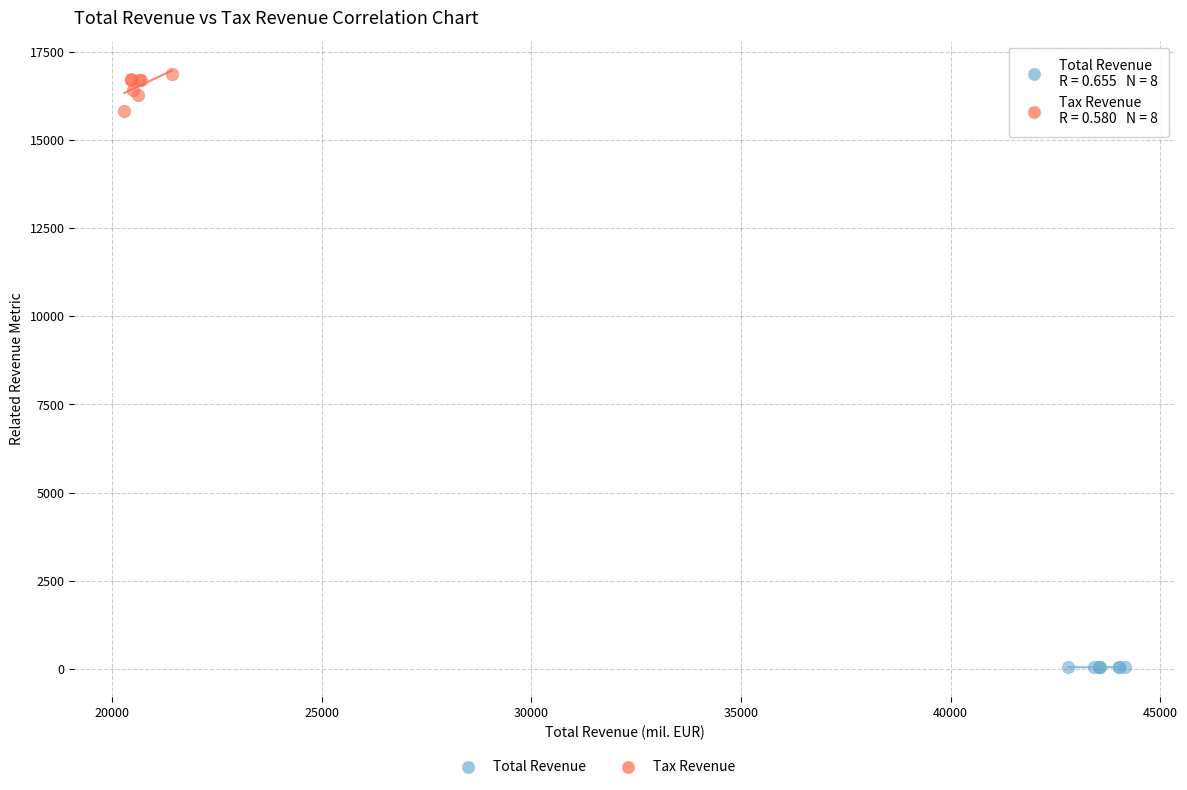

Which series reaches the maximum Y coordinate?

Tax Revenue